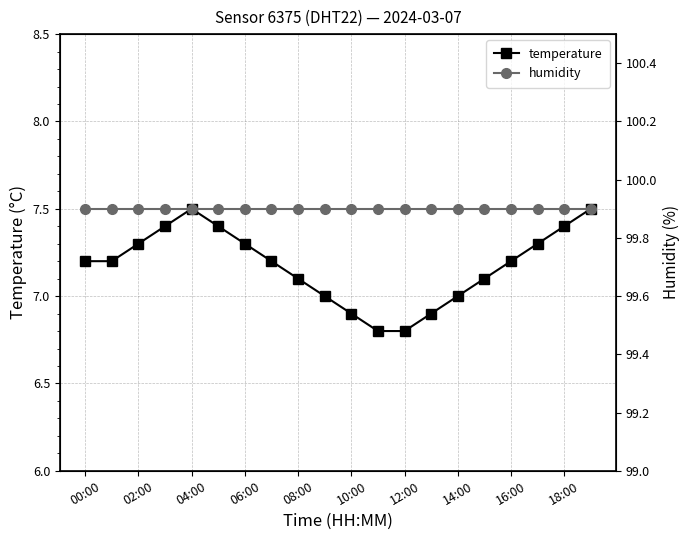

Is it true that temperature equals 7.3 at 06:00?

True